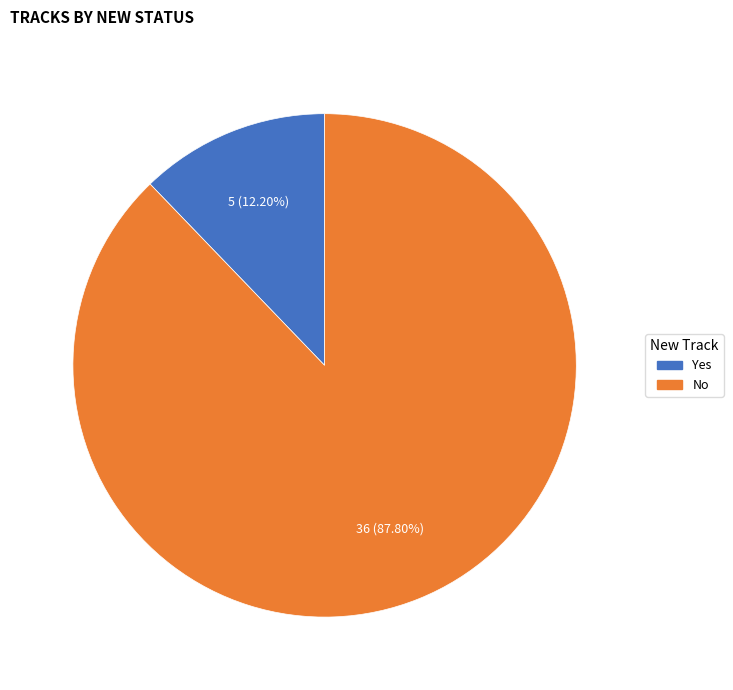

Which slice is the smallest?

Yes